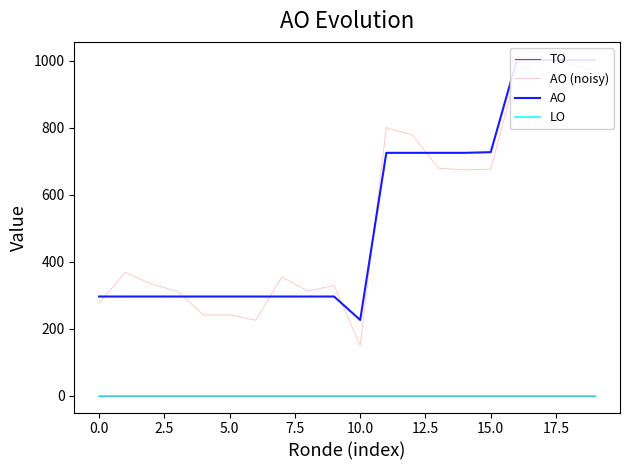

List the series in order of their peak value, lowest first.

TO, LO, AO, AO (noisy)